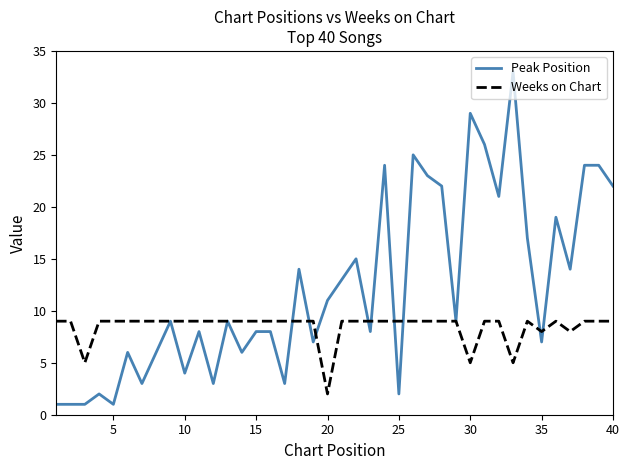

What are all the series names shown in the legend?

Peak Position, Weeks on Chart